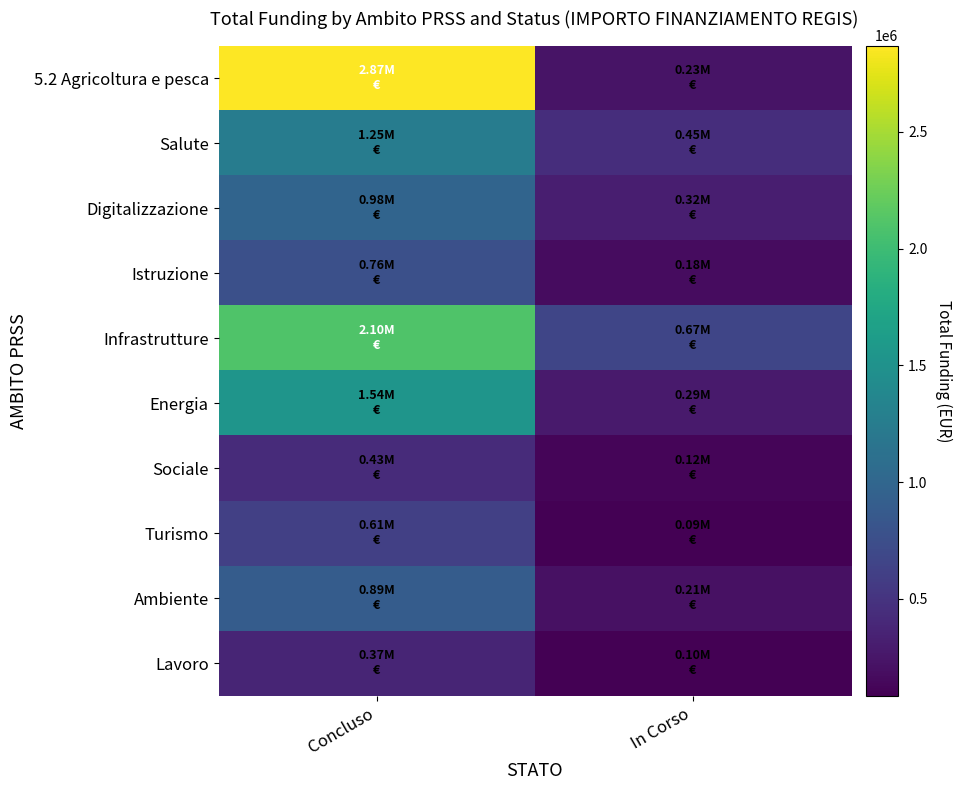

Rank the series at Concluso from lowest to highest value.

Lavoro, Sociale, Turismo, Istruzione, Ambiente, Digitalizzazione, Salute, Energia, Infrastrutture, 5.2 Agricoltura e pesca